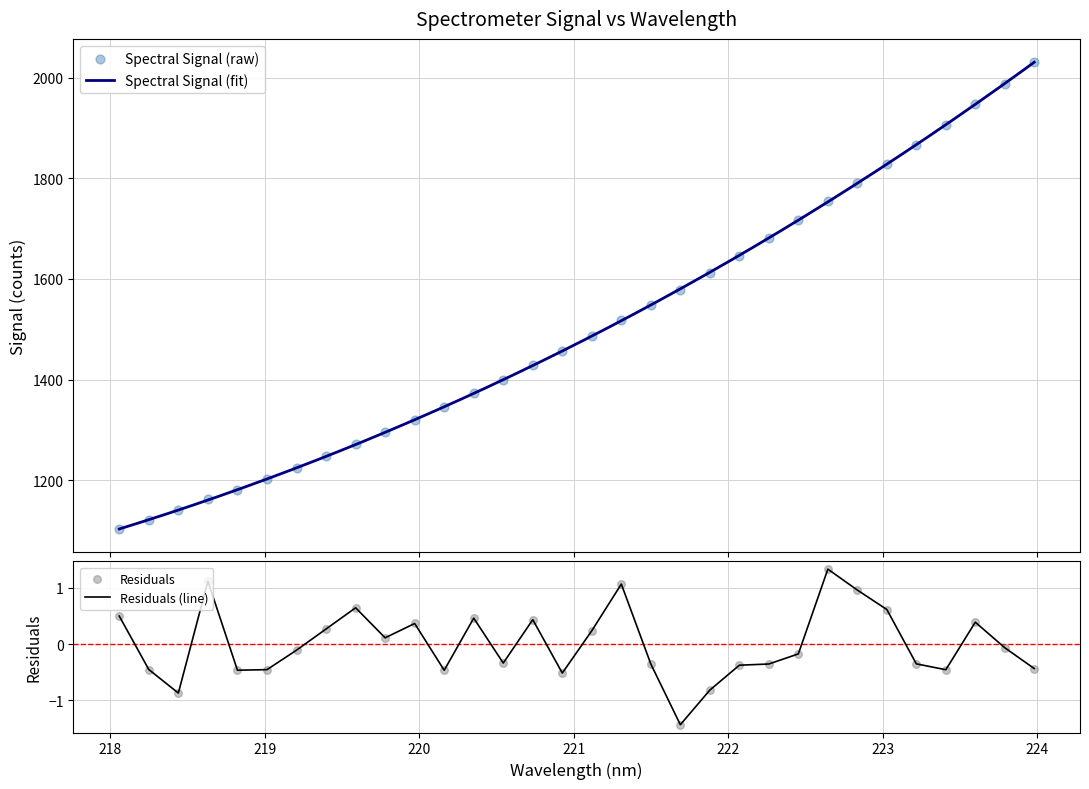

Approximately how many times larger is the value at 221.1174 compared to 223.9802?

0.7